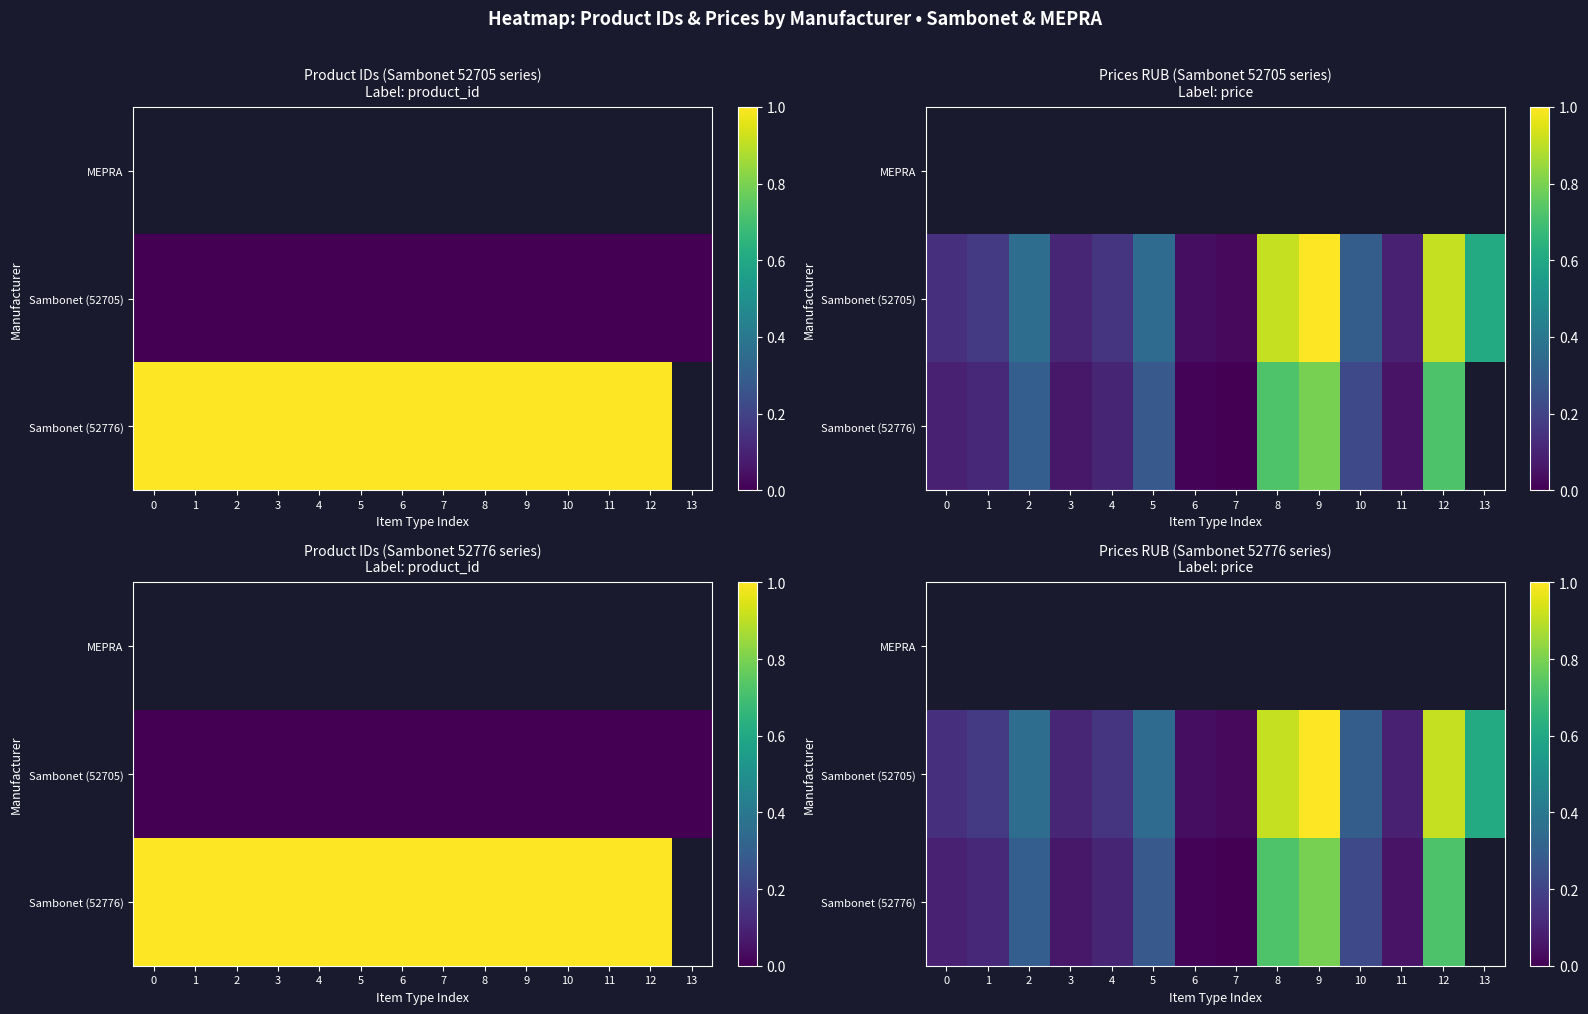

Which has a higher value, 9 or 1?

1